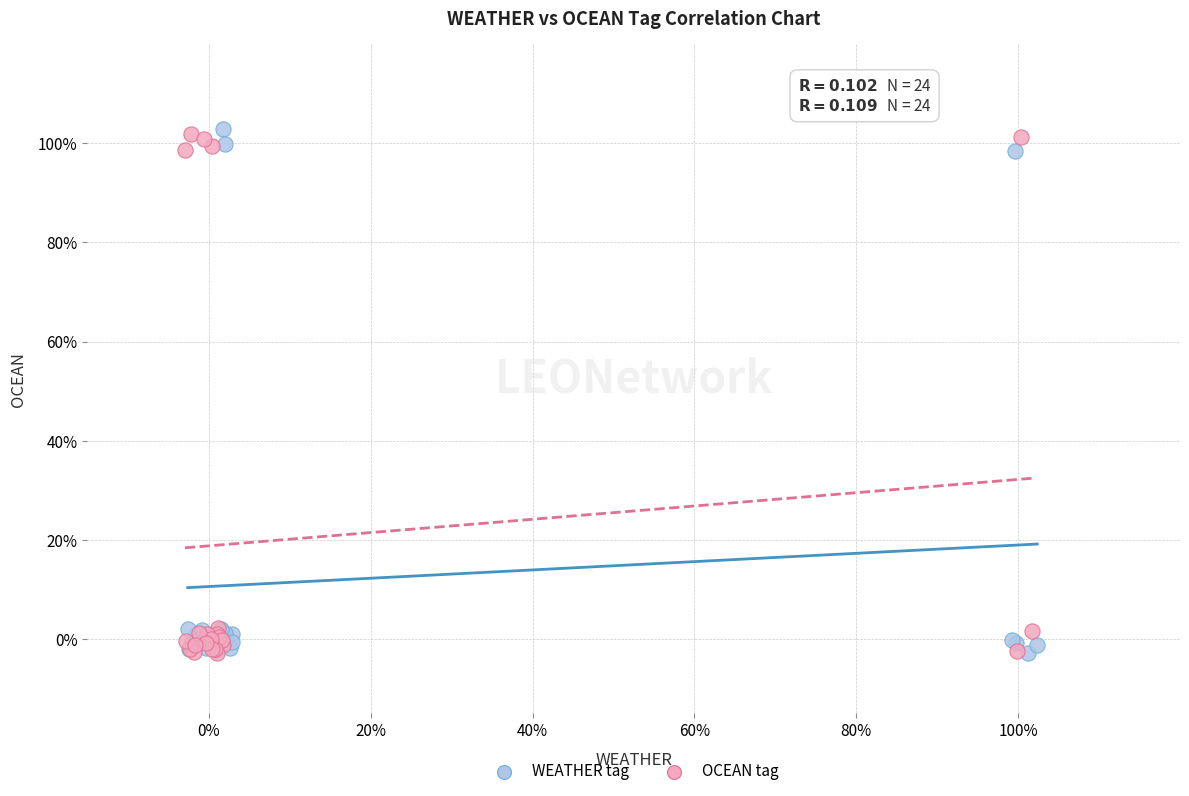

What are all the series names shown in the legend?

WEATHER tag, OCEAN tag